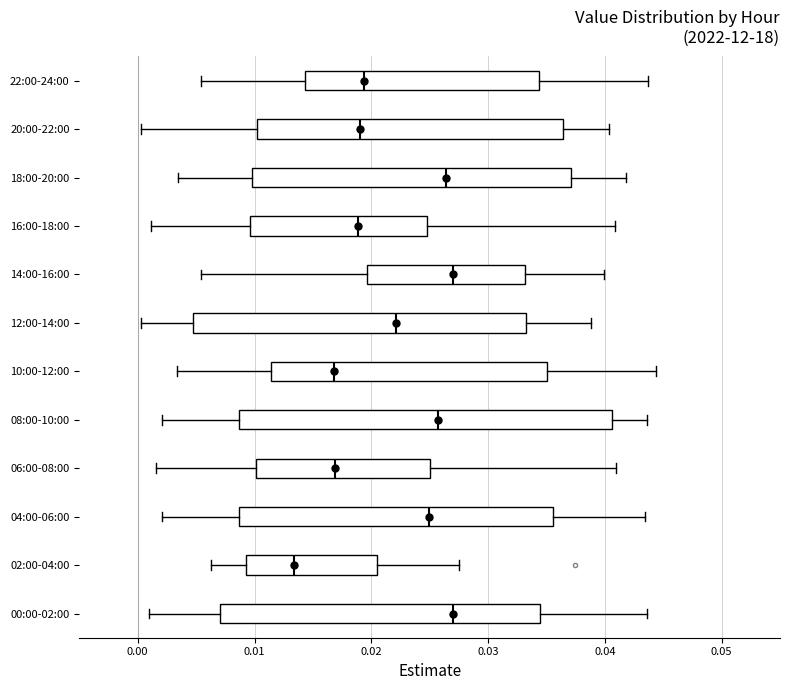

Reading bottom to top, read every box against the x-axis: the position of its median line, the range the box covers, and the ends of its whiskers. The values are not printed on the chart, so give them approximately, as read against the axis.

00:00-02:00: median 0.027, box 0.007 to 0.034, whiskers 0.001 to 0.044
02:00-04:00: median 0.013, box 0.009 to 0.020, whiskers 0.006 to 0.028
04:00-06:00: median 0.025, box 0.009 to 0.036, whiskers 0.002 to 0.043
06:00-08:00: median 0.017, box 0.010 to 0.025, whiskers 0.002 to 0.041
08:00-10:00: median 0.026, box 0.009 to 0.041, whiskers 0.002 to 0.044
10:00-12:00: median 0.017, box 0.011 to 0.035, whiskers 0.003 to 0.044
12:00-14:00: median 0.022, box 0.005 to 0.033, whiskers 0.000 to 0.039
14:00-16:00: median 0.027, box 0.020 to 0.033, whiskers 0.005 to 0.040
16:00-18:00: median 0.019, box 0.010 to 0.025, whiskers 0.001 to 0.041
18:00-20:00: median 0.026, box 0.010 to 0.037, whiskers 0.003 to 0.042
20:00-22:00: median 0.019, box 0.010 to 0.036, whiskers 0.000 to 0.040
22:00-24:00: median 0.019, box 0.014 to 0.034, whiskers 0.005 to 0.044